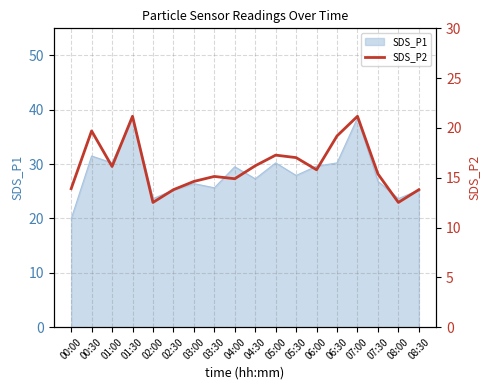

Is it true that SDS_P1 equals 23.6 at 08:00?

True